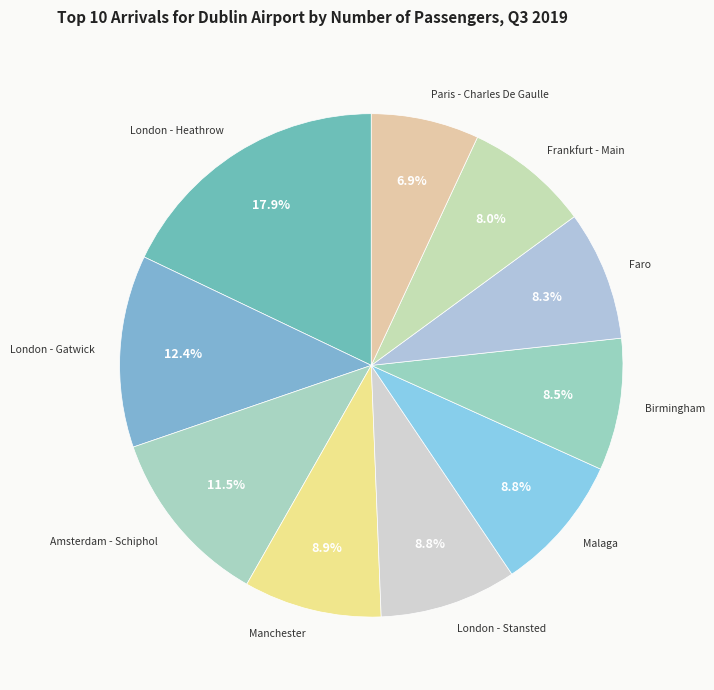

Is there any slice that represents more than half of the pie?

No